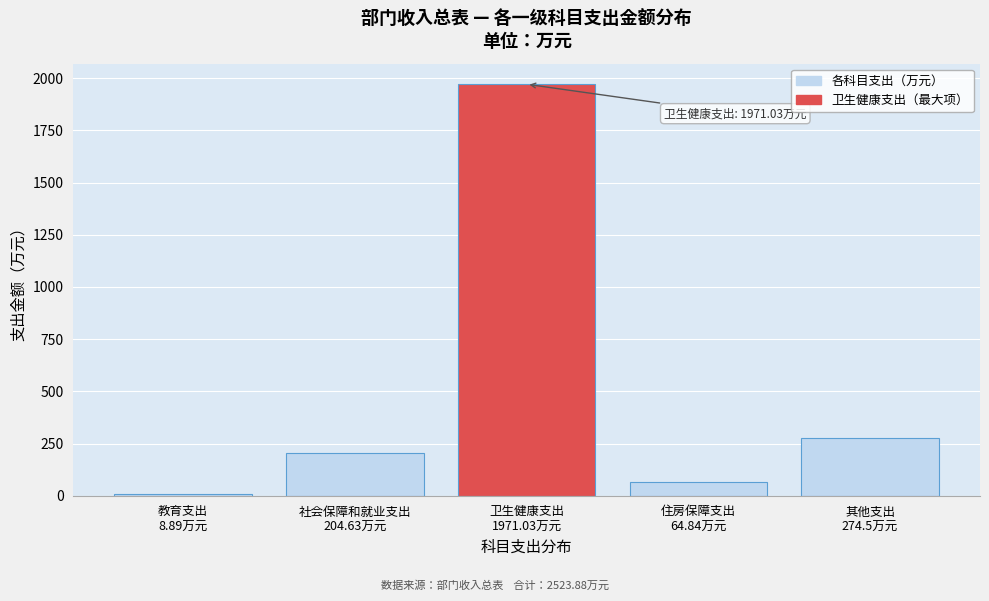

Reading left to right, transcribe all the data shown in this chart.

8.9	204.6	1971.0	64.8	274.5